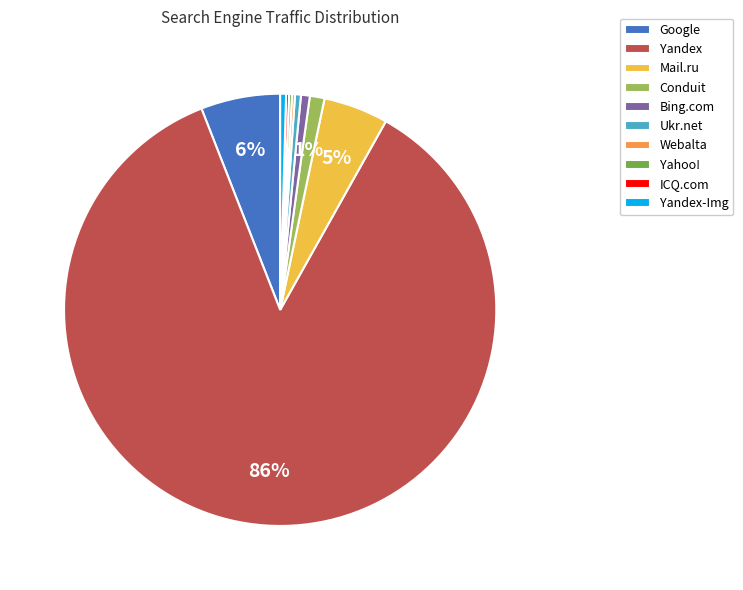

To the nearest percent, what is the average slice percentage?

10%